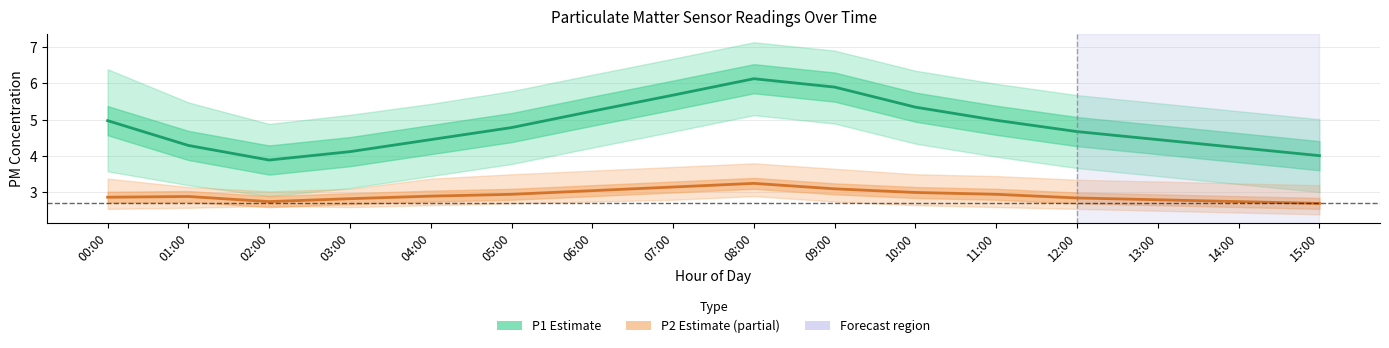

The P2 (mean) series shows 2.9 at 04:00. True or false?

True